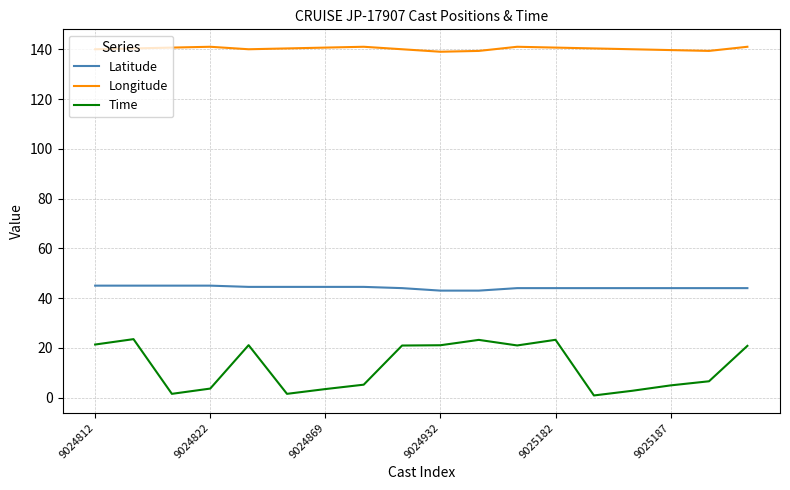

What is the maximum value for Latitude?

45.0